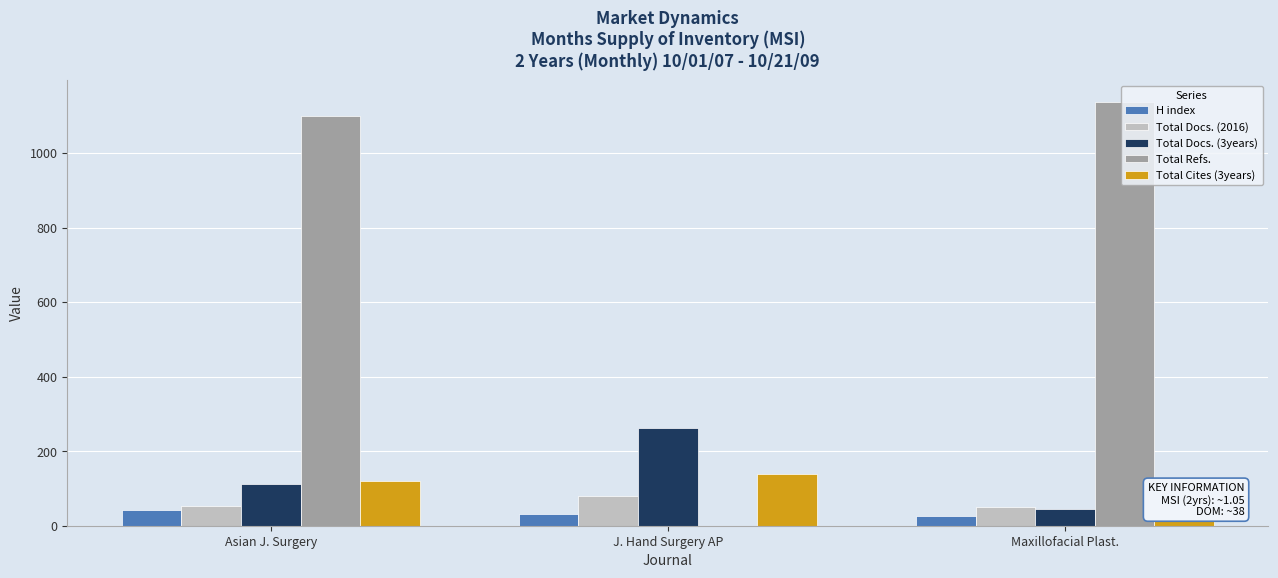

What is the difference between the maximum and minimum values in the Total Cites (3years) series?

90